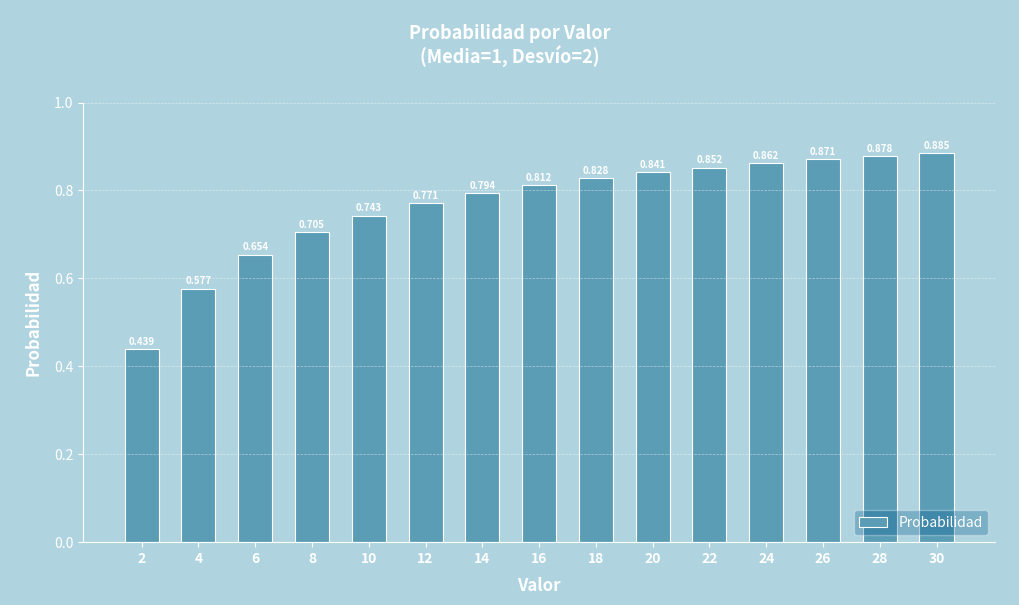

True or false: the data shows 0.9 at 24.

True